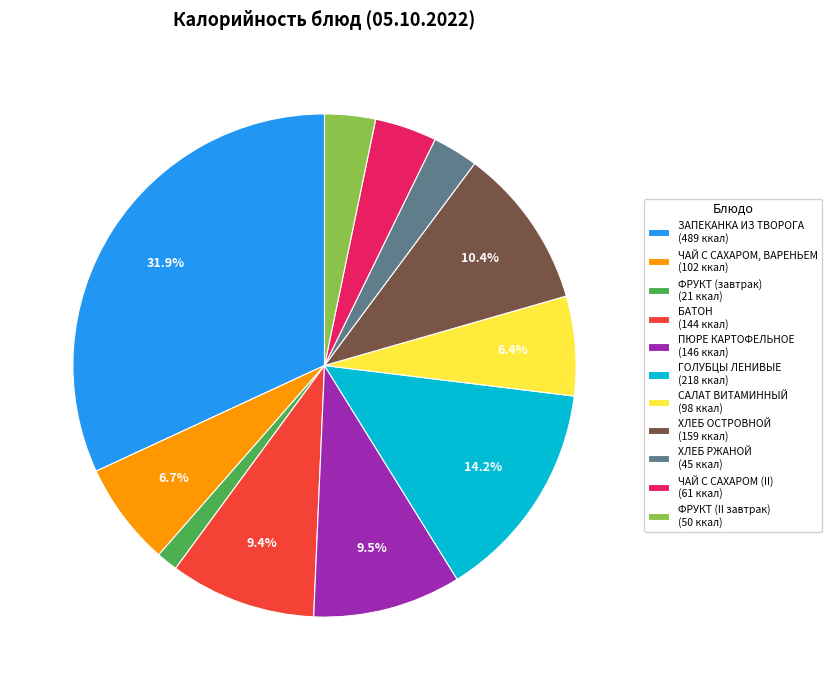

Count the number of slices in the pie.

11